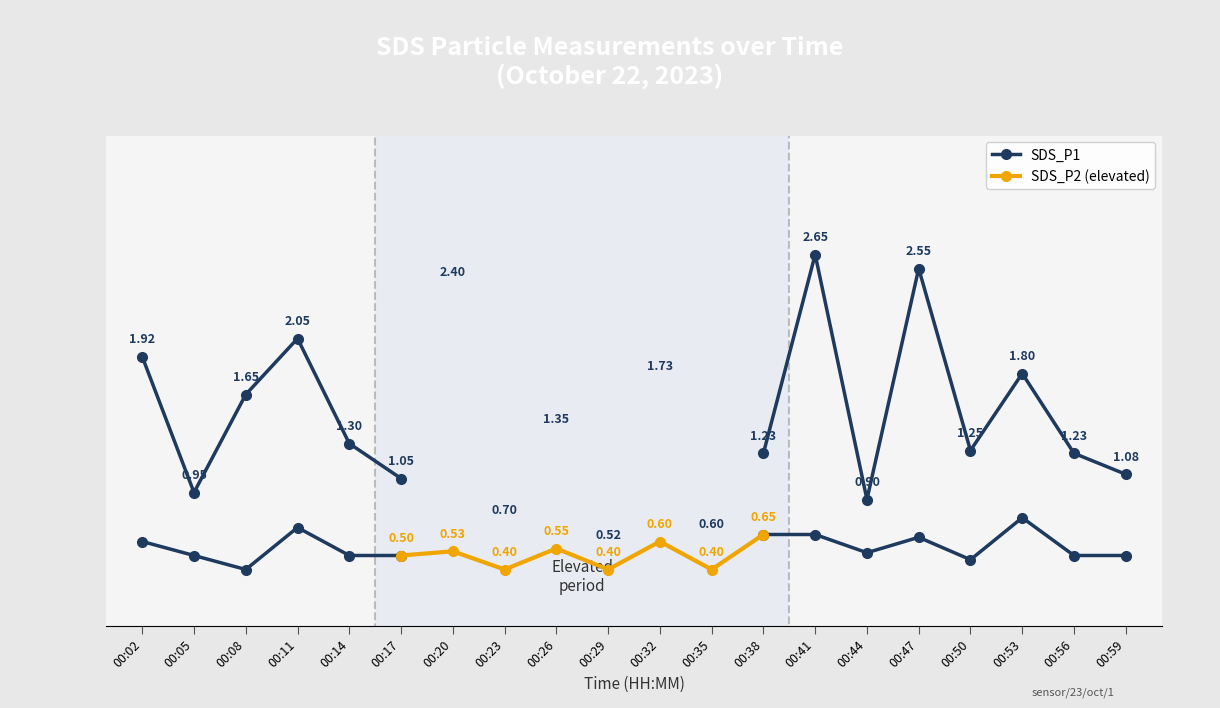

Reading right to left, transcribe all the data shown in this chart.

SDS_P1: 00:59=1.1	00:56=1.2	00:53=1.8	00:50=1.2	00:47=2.5	00:44=0.9	00:41=2.6	00:38=1.2	00:35=0.6	00:32=1.7	00:29=0.5	00:26=1.4	00:23=0.7	00:20=2.4	00:17=1.1	00:14=1.3	00:11=2.0	00:08=1.6	00:05=0.9	00:02=1.9
SDS_P2: 00:59=0.5	00:56=0.5	00:53=0.8	00:50=0.5	00:47=0.6	00:44=0.5	00:41=0.7	00:38=0.7	00:35=0.4	00:32=0.6	00:29=0.4	00:26=0.6	00:23=0.4	00:20=0.5	00:17=0.5	00:14=0.5	00:11=0.7	00:08=0.4	00:05=0.5	00:02=0.6